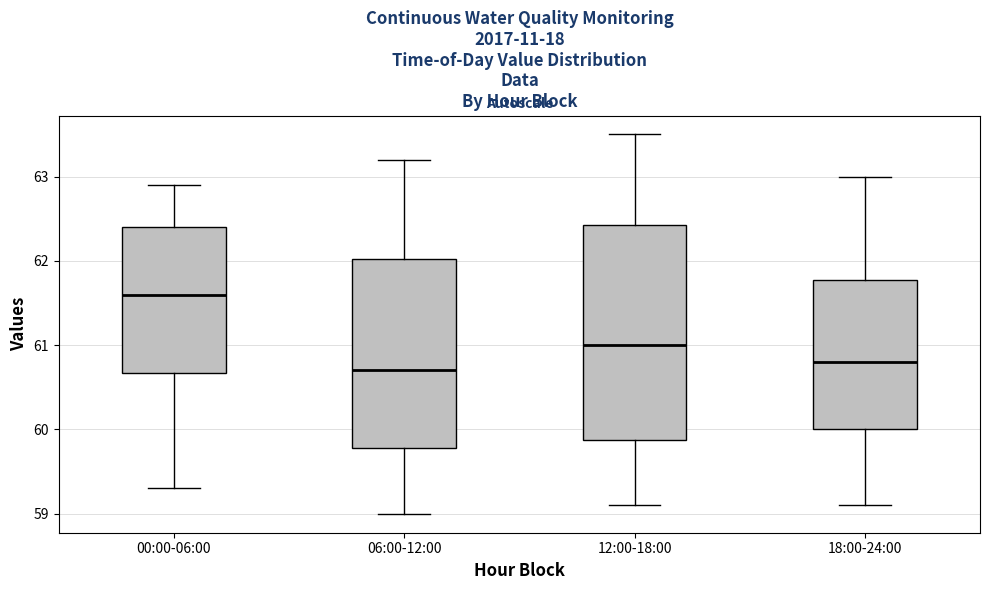

Which box is the tallest, from its lower edge to its upper edge?

12:00-18:00